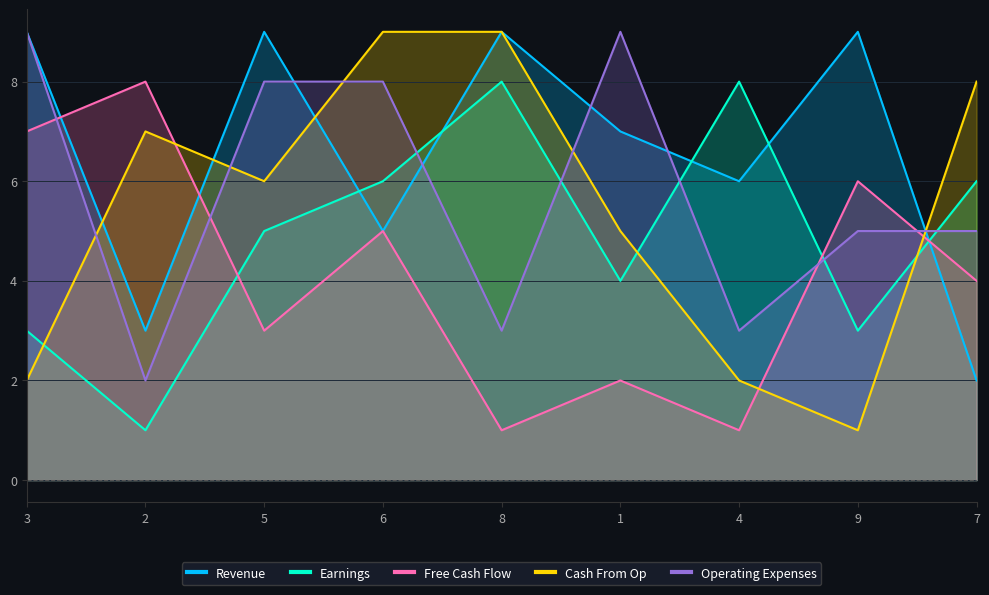

What is the difference between the second highest and minimum values in the Revenue series?

7